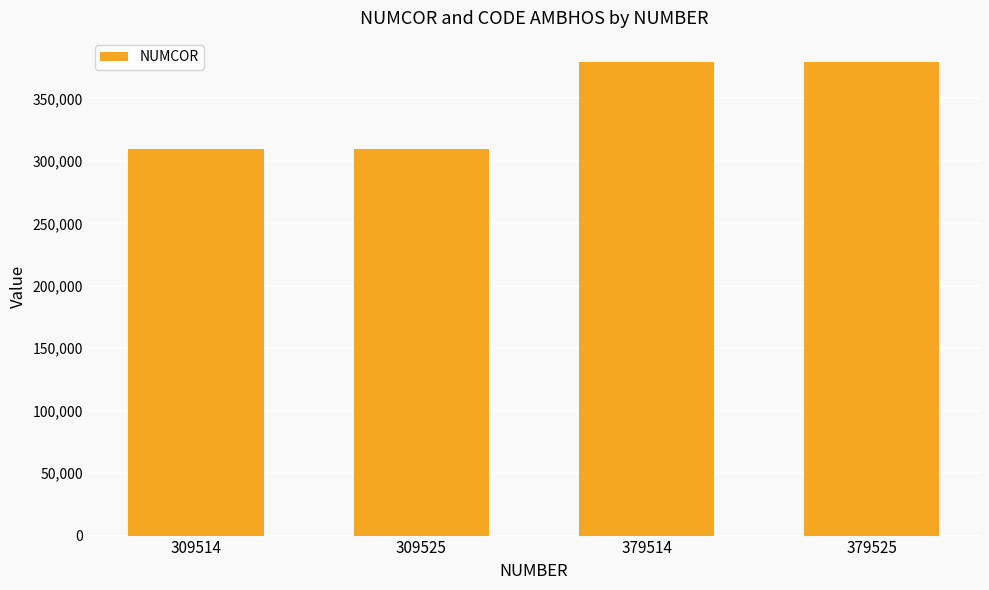

How many bars are there in total?

4